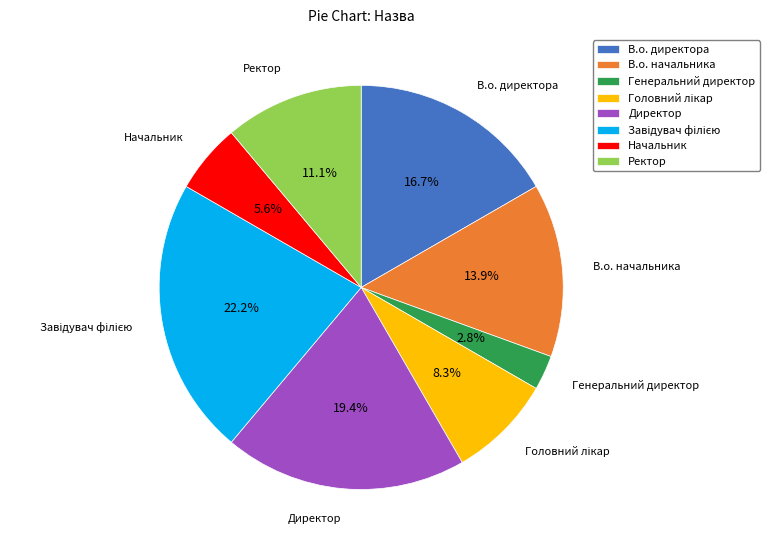

What is the ratio of the value at В.о. начальника to the value at В.о. директора?

0.8